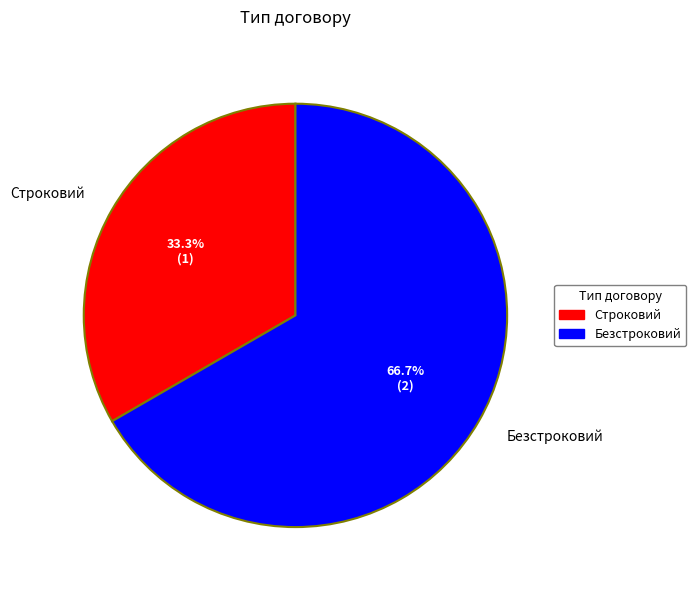

Does Строковий represent more than half of the total?

No